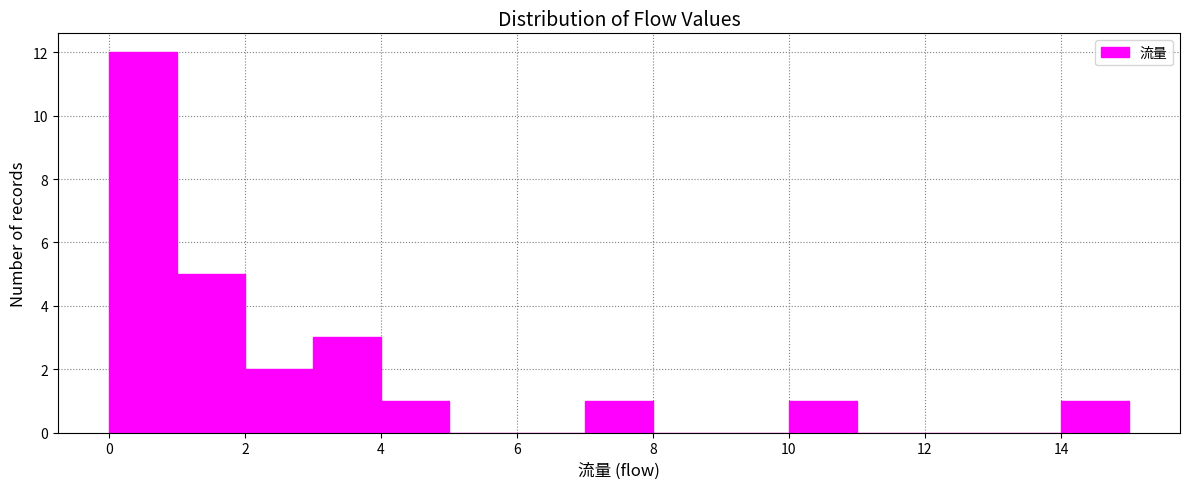

Reading left to right, list every bar in this chart as the range it spans on the x-axis followed by its height. The values are not printed on the chart, so give them approximately, as read against the axis.

0 to 1: 12
1 to 2: 5
2 to 3: 2
3 to 4: 3
4 to 5: 1
5 to 6: 0
6 to 7: 0
7 to 8: 1
8 to 9: 0
9 to 10: 0
10 to 11: 1
11 to 12: 0
12 to 13: 0
13 to 14: 0
14 to 15: 1